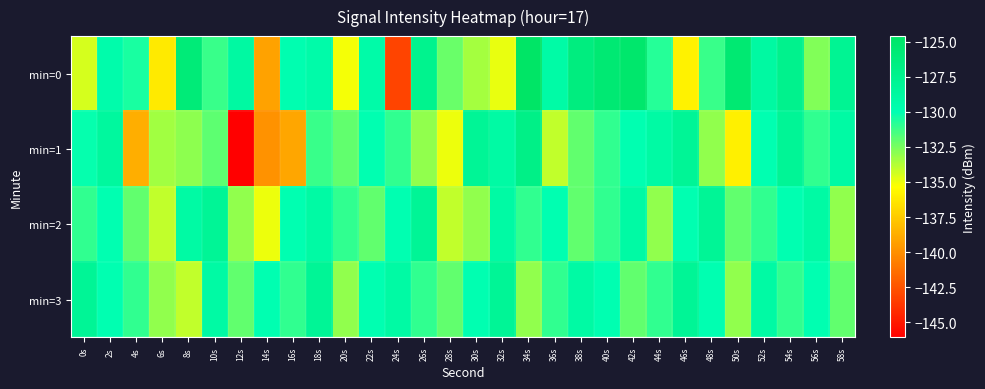

Reading left to right, extract all data points from this chart.

min=0: 0s=-134.5	2s=-129.5	4s=-130.6	6s=-136.3	8s=-125.9	10s=-131.2	12s=-128.8	14s=-139.3	16s=-129.9	18s=-129.3	20s=-135.1	22s=-129.3	24s=-143.1	26s=-127.5	28s=-132.2	30s=-133.4	32s=-134.9	34s=-124.6	36s=-129.2	38s=-126.4	40s=-125.6	42s=-125.0	44s=-130.8	46s=-135.9	48s=-131.2	50s=-125.5	52s=-128.9	54s=-127.4	56s=-132.7	58s=-127.8
min=1: 0s=-130.1	2s=-128.6	4s=-138.8	6s=-133.3	8s=-132.9	10s=-132.0	12s=-146.1	14s=-139.9	16s=-139.1	18s=-131.2	20s=-132.0	22s=-130.0	24s=-131.0	26s=-133.0	28s=-135.0	30s=-128.0	32s=-129.0	34s=-127.0	36s=-134.0	38s=-132.0	40s=-131.0	42s=-130.0	44s=-129.0	46s=-128.0	48s=-133.0	50s=-136.0	52s=-130.0	54s=-128.0	56s=-131.0	58s=-129.0
min=2: 0s=-131.0	2s=-130.0	4s=-132.0	6s=-134.0	8s=-129.0	10s=-128.0	12s=-133.0	14s=-135.0	16s=-130.0	18s=-129.0	20s=-131.0	22s=-132.0	24s=-130.0	26s=-128.0	28s=-134.0	30s=-133.0	32s=-129.0	34s=-131.0	36s=-130.0	38s=-132.0	40s=-131.0	42s=-129.0	44s=-133.0	46s=-130.0	48s=-128.0	50s=-132.0	52s=-131.0	54s=-130.0	56s=-129.0	58s=-133.0
min=3: 0s=-128.0	2s=-130.0	4s=-131.0	6s=-133.0	8s=-134.0	10s=-129.0	12s=-132.0	14s=-130.0	16s=-131.0	18s=-128.0	20s=-133.0	22s=-130.0	24s=-129.0	26s=-131.0	28s=-132.0	30s=-130.0	32s=-128.0	34s=-133.0	36s=-131.0	38s=-129.0	40s=-130.0	42s=-132.0	44s=-131.0	46s=-128.0	48s=-130.0	50s=-133.0	52s=-129.0	54s=-131.0	56s=-130.0	58s=-132.0